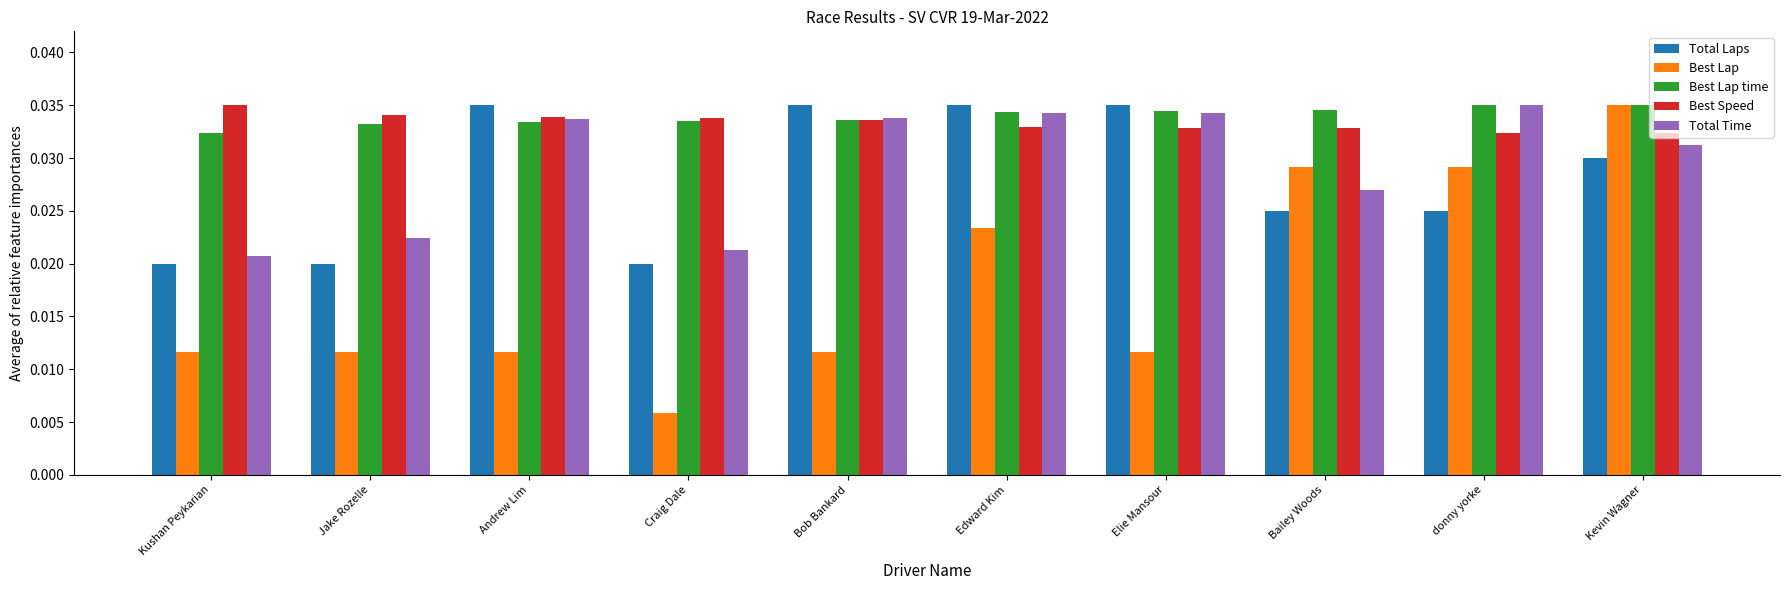

At which category is the sum across all series the highest?

Kevin Wagner